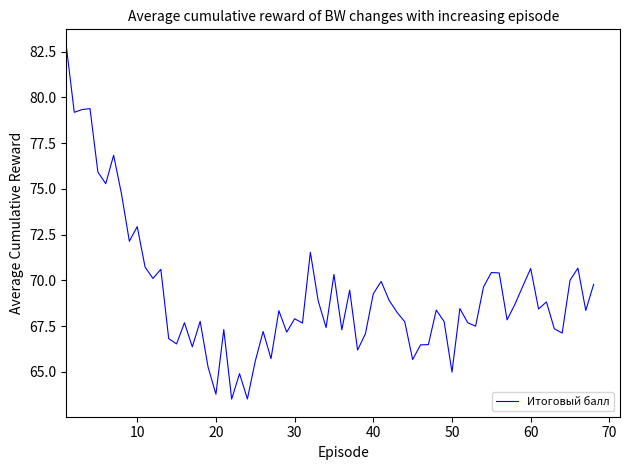

What is the difference between the maximum and minimum values?

19.2